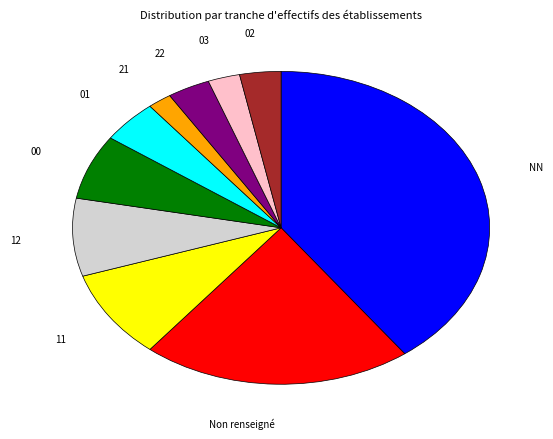

Is there any slice that represents more than half of the pie?

No